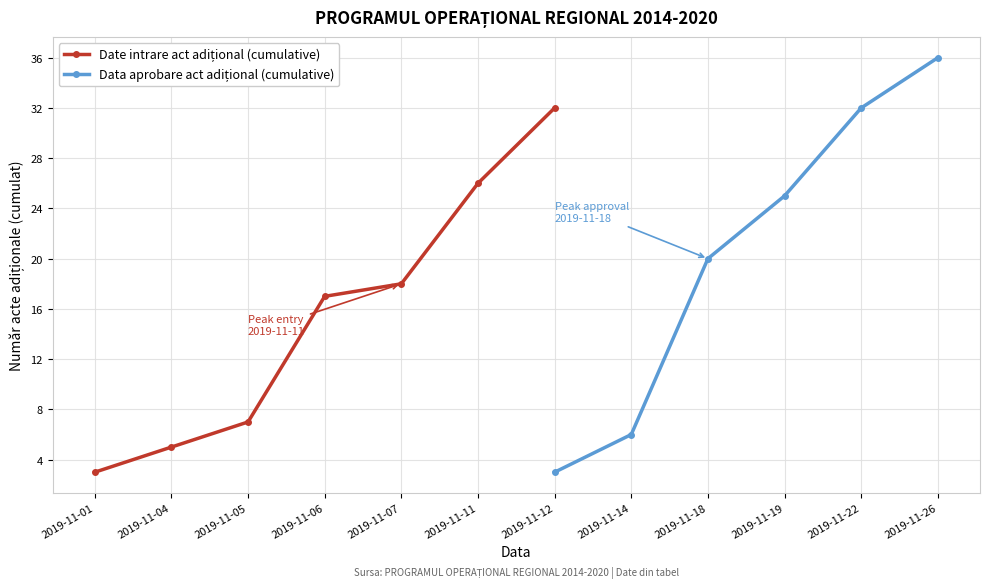

Is it true that Projects Approved (cumulative) equals 14 at 2019-11-06?

False